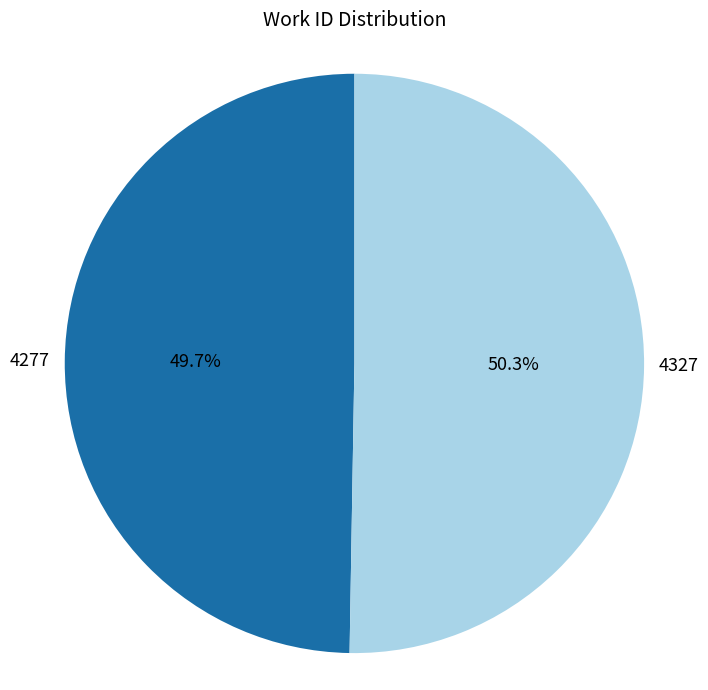

How many segments does this pie chart have?

2